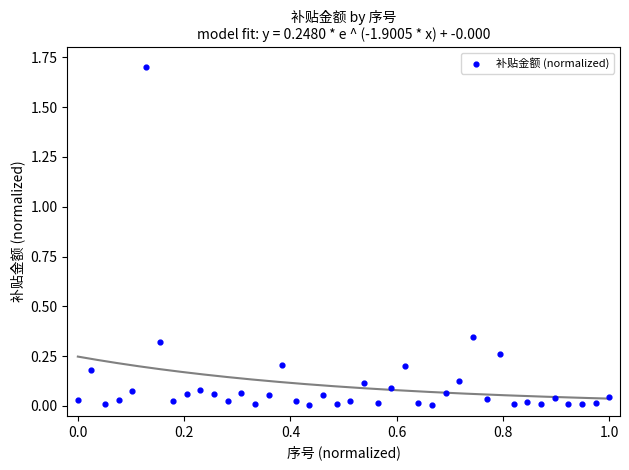

What is the range of Y values (max minus min)?

1.7